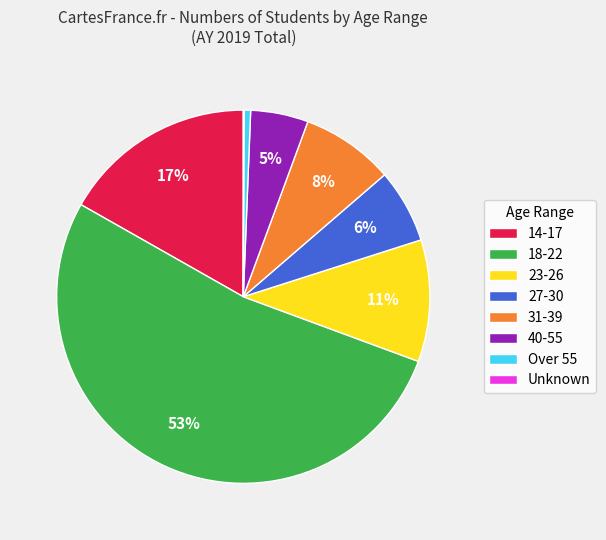

Is it true that Over 55 is 1% of the pie?

True